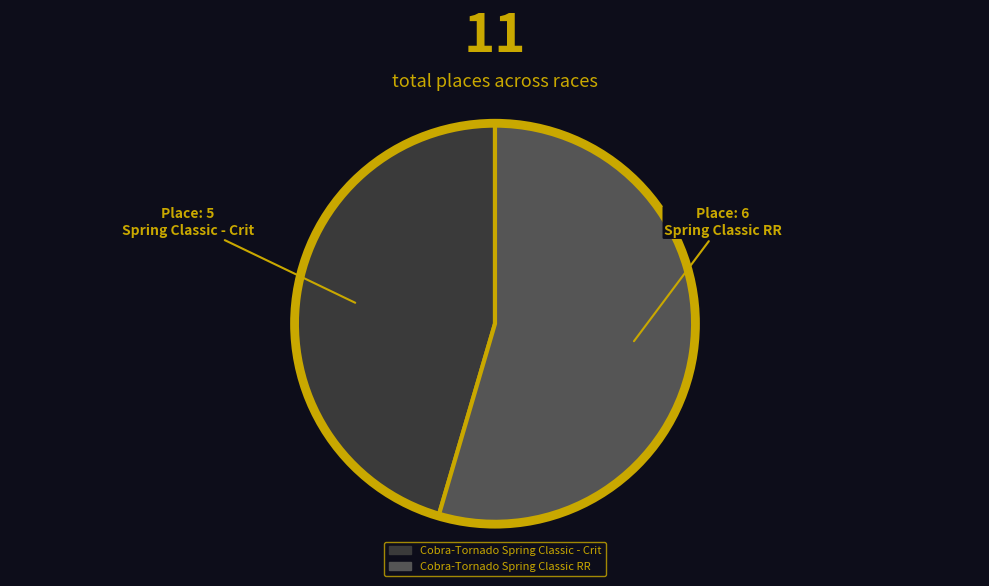

Combined, do Cobra-Tornado Spring Classic RR and Cobra-Tornado Spring Classic - Crit account for over 50%?

Yes